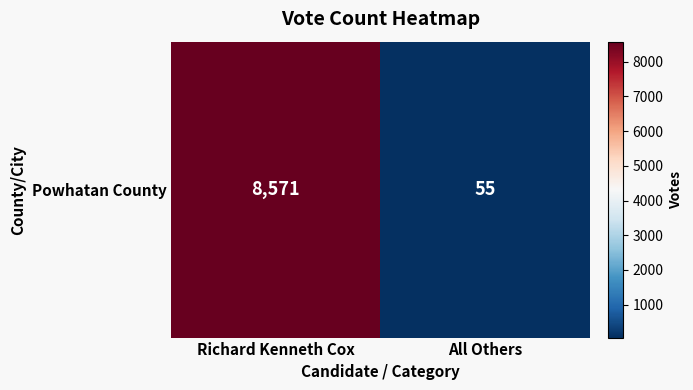

Reading right to left, what are all the values shown in this chart?

All Others=55	Richard Kenneth Cox=8571